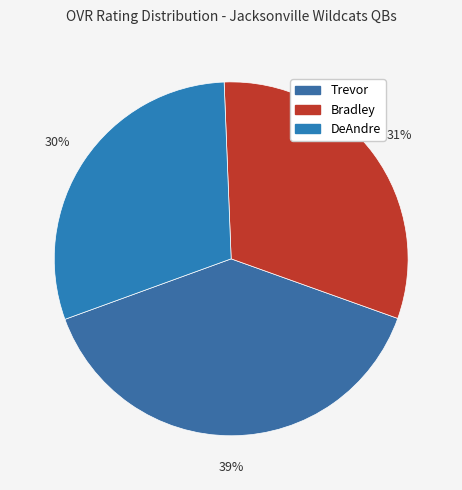

How many segments does this pie chart have?

3